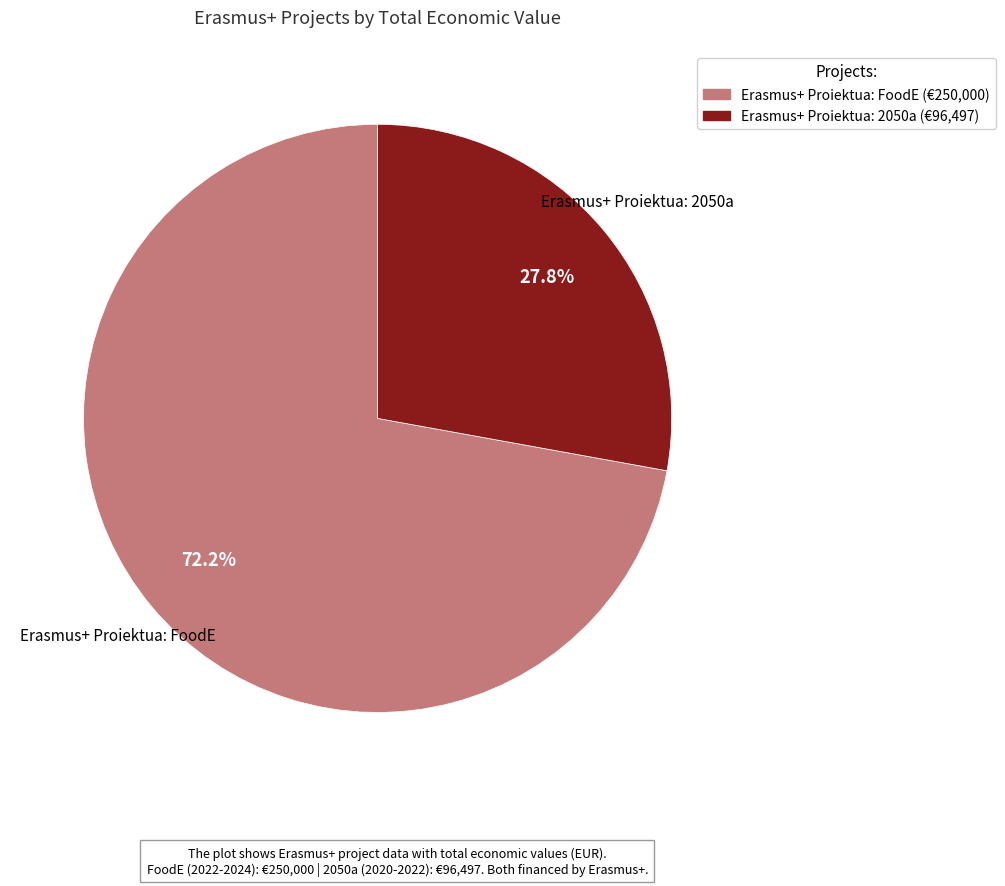

What percentage is NOT represented by Erasmus+ Proiektua: 2050a?

72.2%